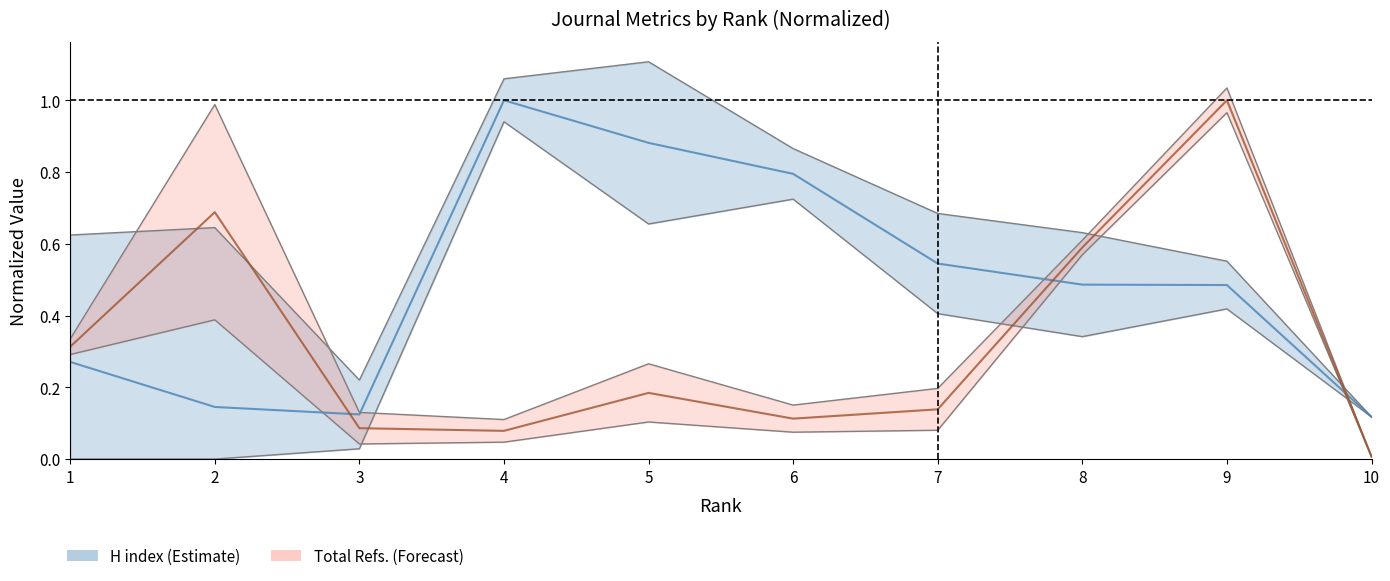

What is the value of the H index lower point at the 5th from the left?

0.7